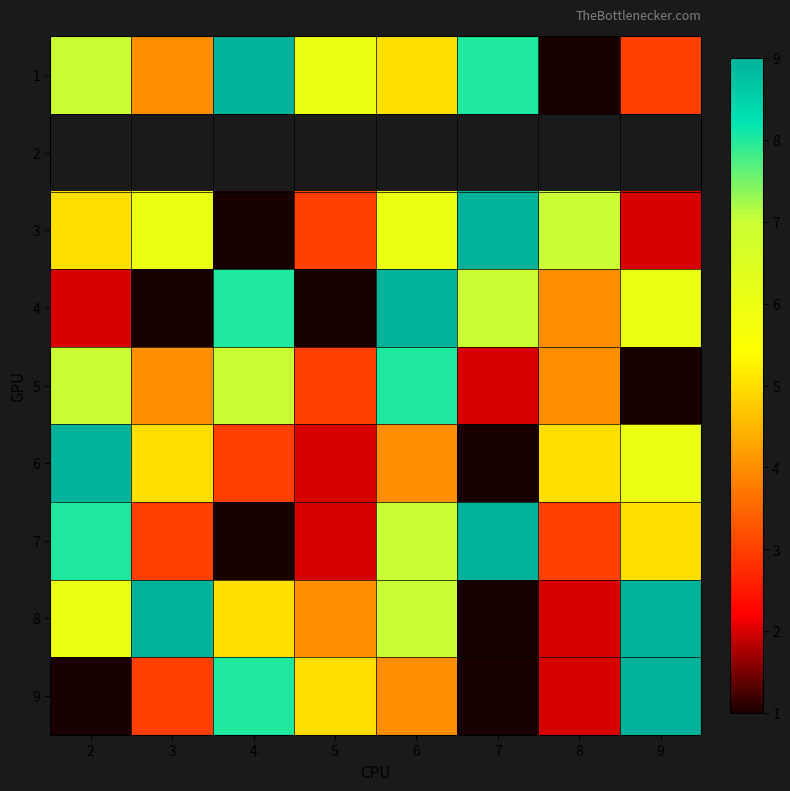

At how many categories does at least one series exceed 1?

8